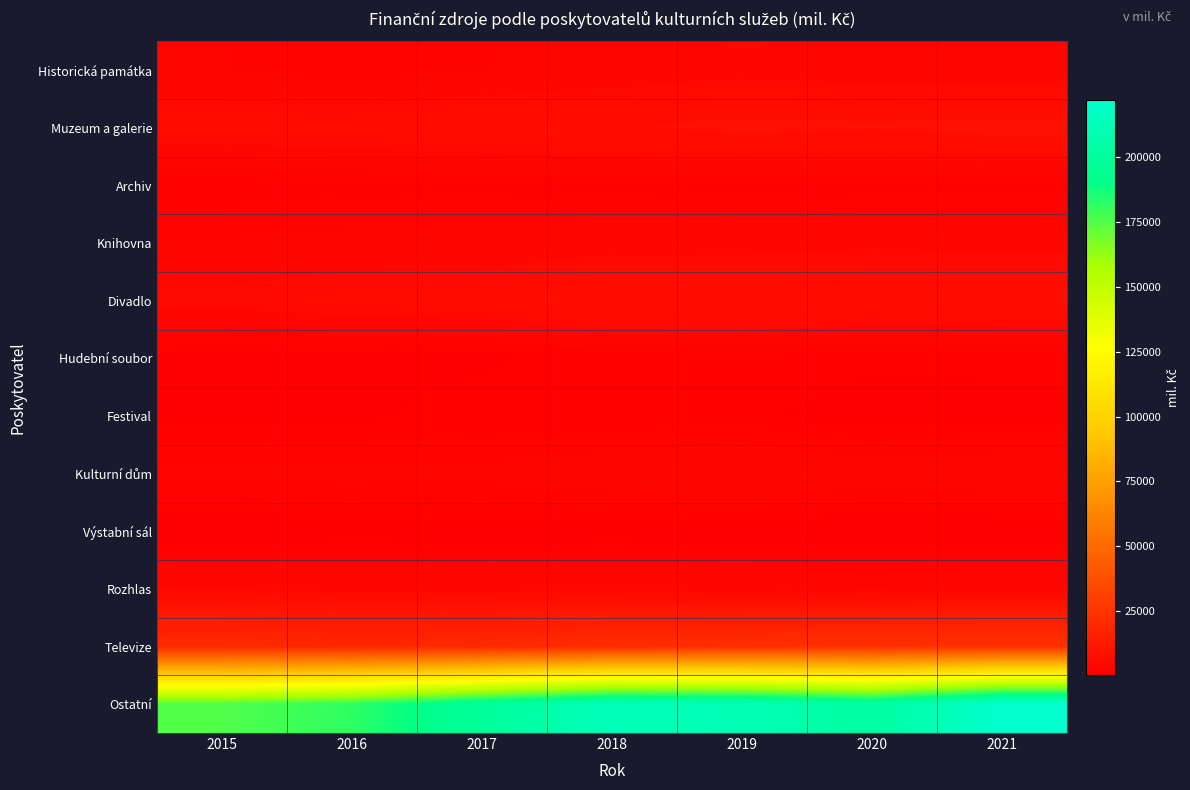

List the series in order of their peak value, highest first.

Ostatní, Televize, Muzeum a galerie, Divadlo, Rozhlas, Kulturní dům, Knihovna, Historická památka, Archiv, Hudební soubor, Festival, Výstabní sál